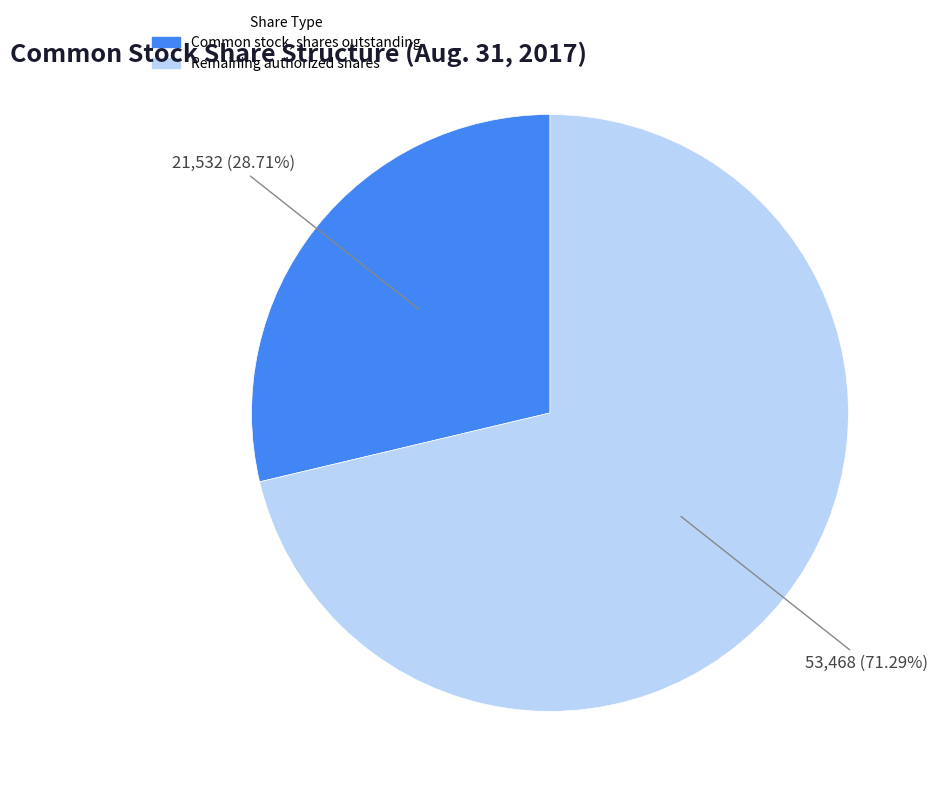

Is there any slice that represents more than half of the pie?

Yes